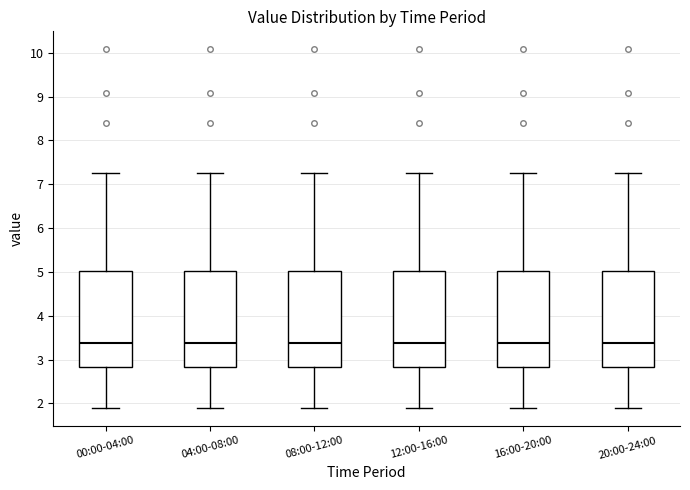

Reading left to right, read every box against the y-axis: the position of its median line, the range the box covers, and the ends of its whiskers. The values are not printed on the chart, so give them approximately, as read against the axis.

00:00-04:00: median 3.4, box 2.8 to 5.0, whiskers 1.9 to 7.3
04:00-08:00: median 3.4, box 2.8 to 5.0, whiskers 1.9 to 7.3
08:00-12:00: median 3.4, box 2.8 to 5.0, whiskers 1.9 to 7.3
12:00-16:00: median 3.4, box 2.8 to 5.0, whiskers 1.9 to 7.3
16:00-20:00: median 3.4, box 2.8 to 5.0, whiskers 1.9 to 7.3
20:00-24:00: median 3.4, box 2.8 to 5.0, whiskers 1.9 to 7.3